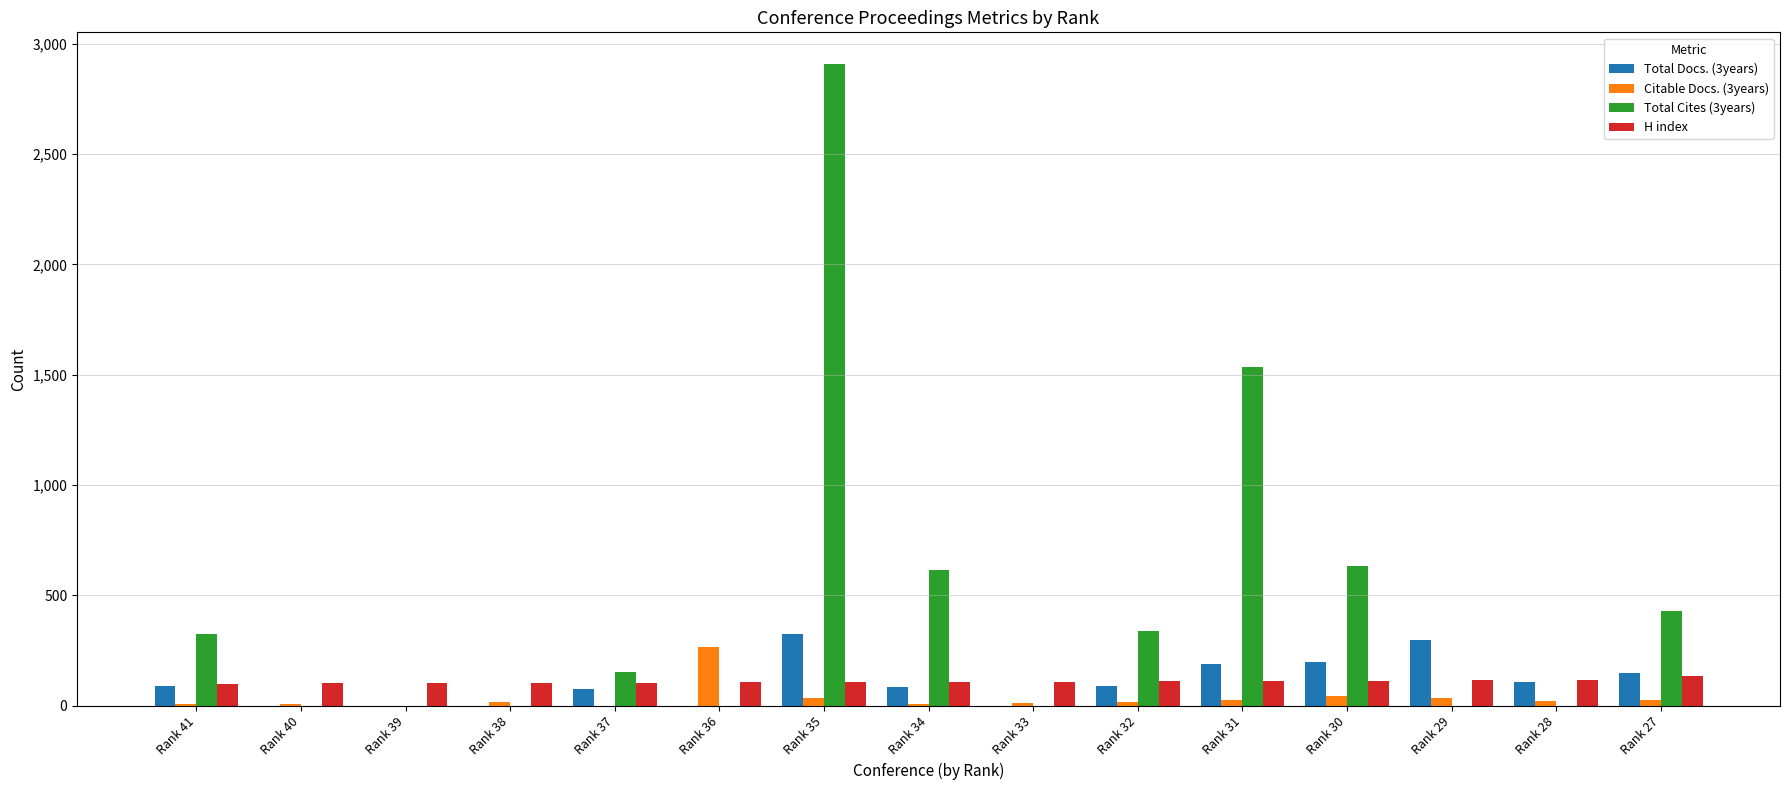

Are the bars grouped side by side (vs. stacked)?

Yes